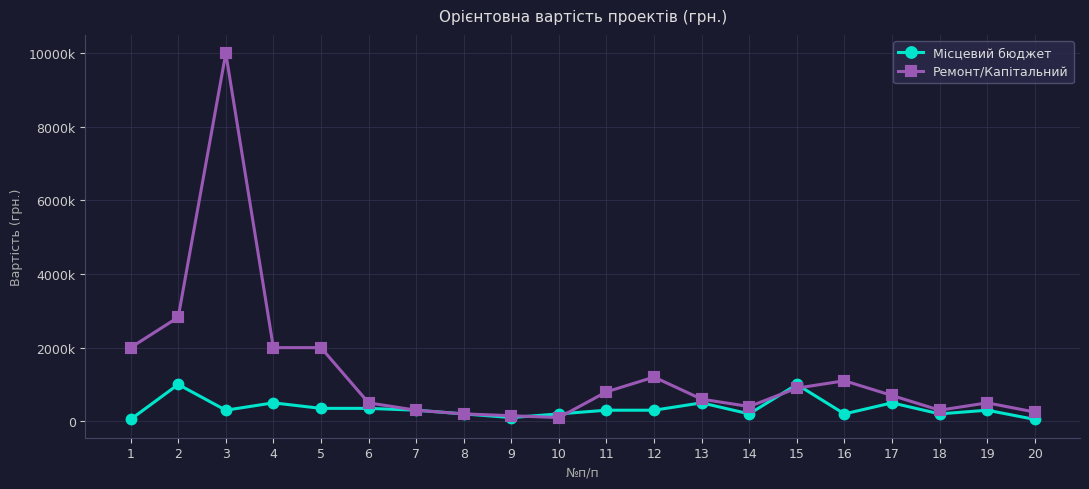

Does the chart have visible grid lines?

Yes